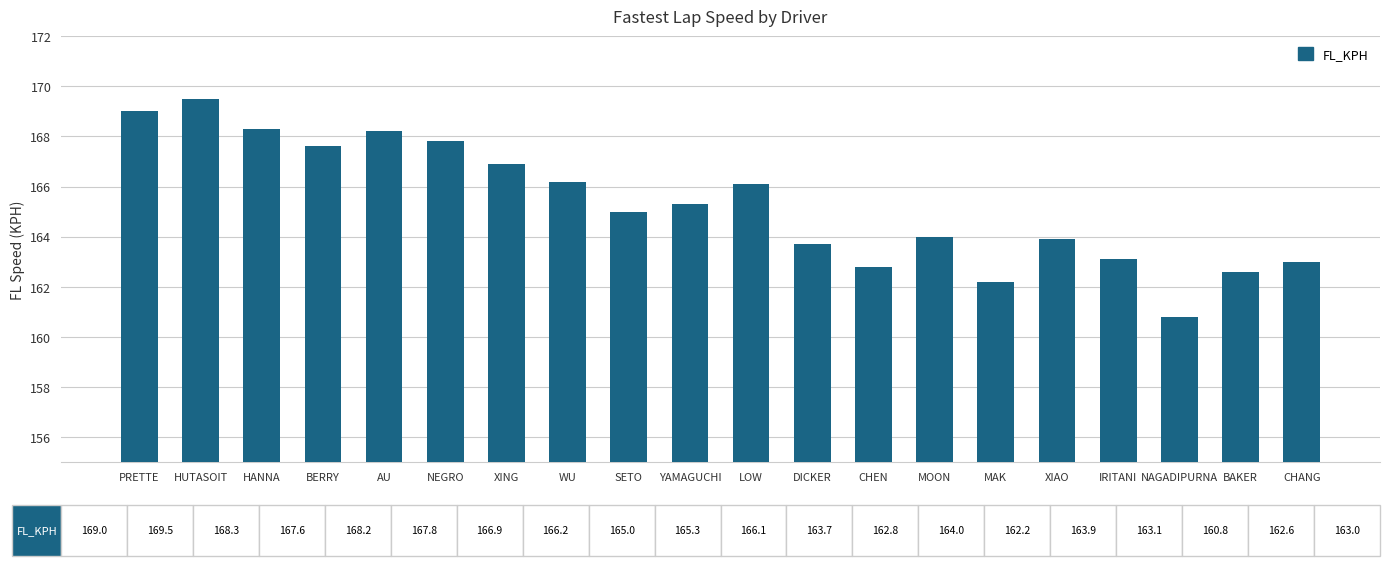

What is the approximate value at SETO?

165.0